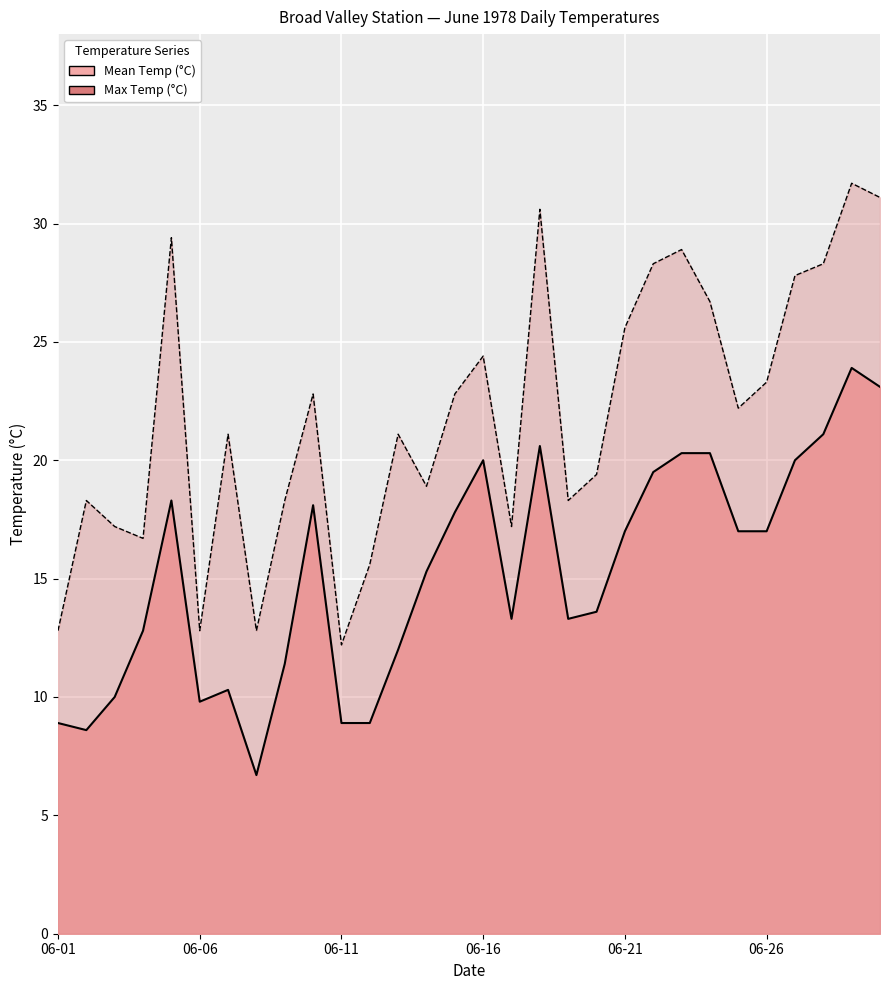

What is the average value of the Mean Temp (°C) series?

15.3